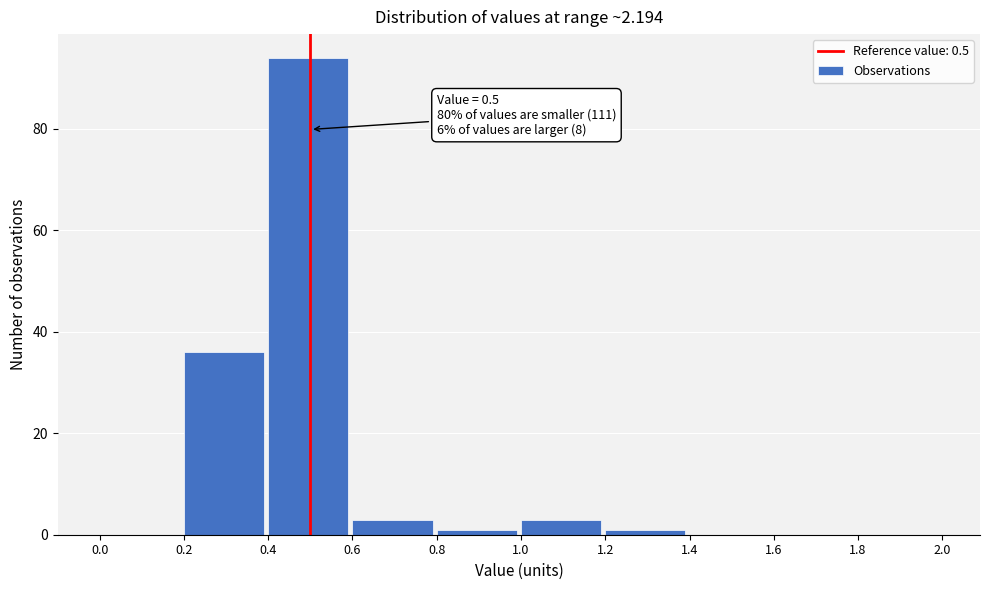

Which range on the x-axis has the tallest bar?

0.4 to 0.6